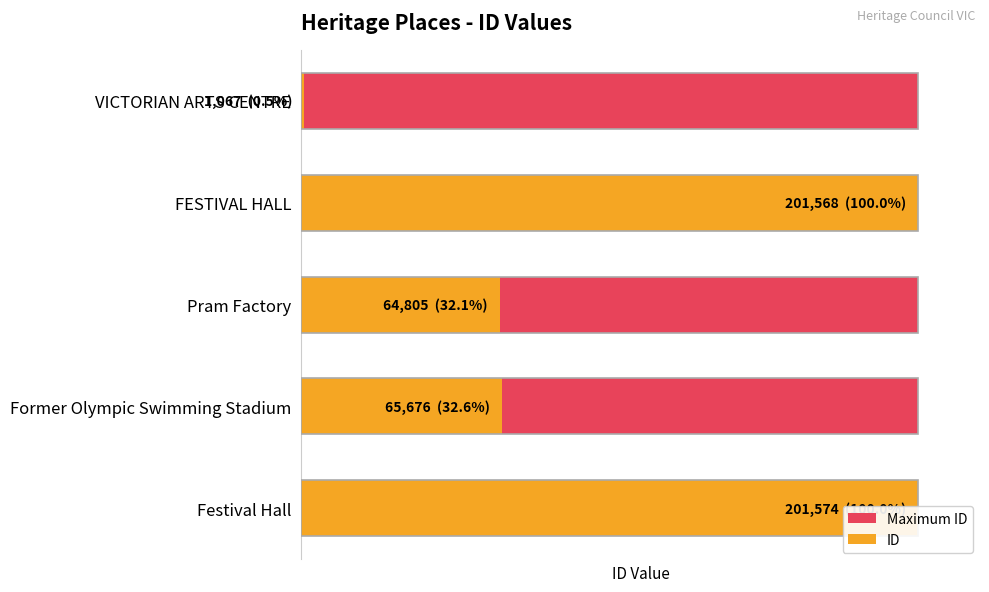

Which series has the widest spread of values?

ID